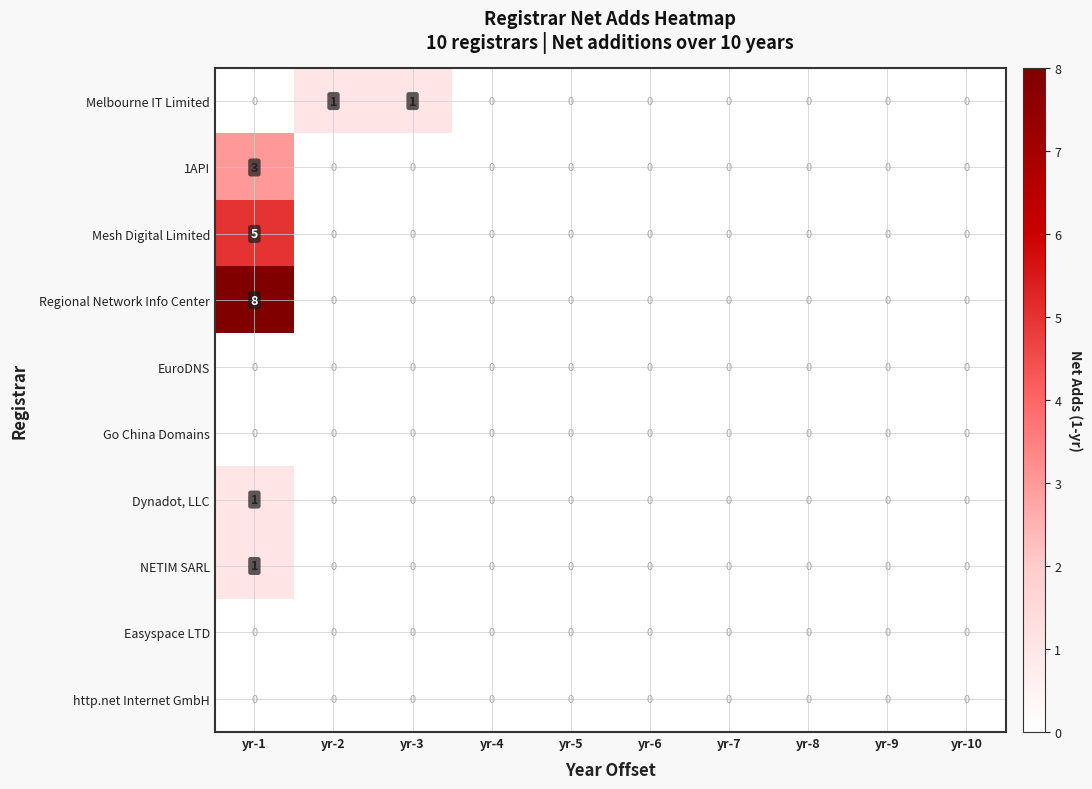

Which category has the highest value across all series?

yr-1